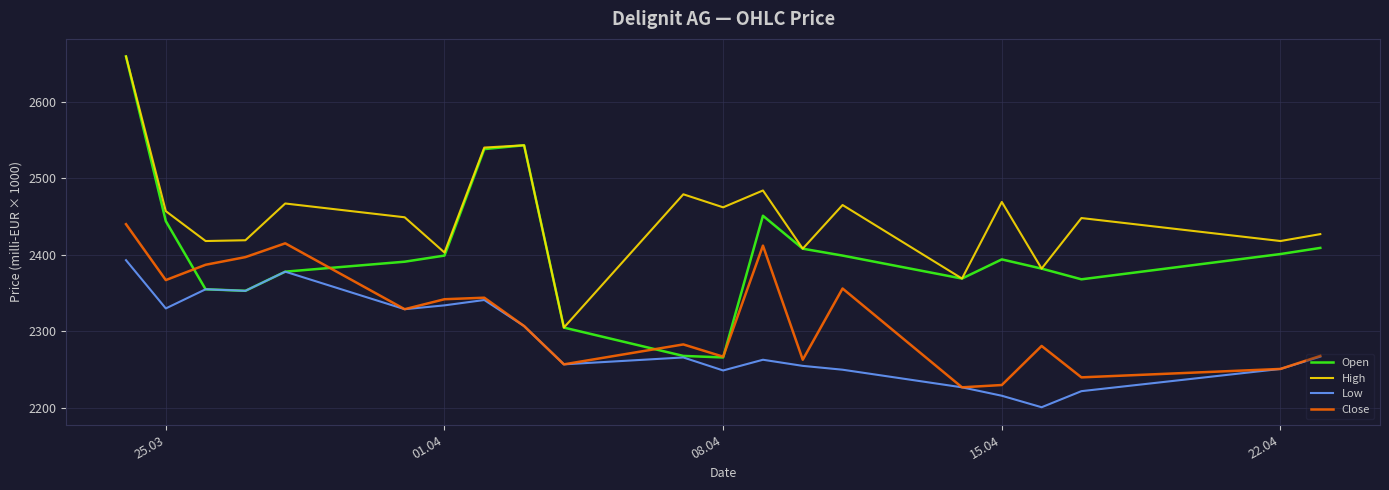

Which series has the largest total across all categories?

High